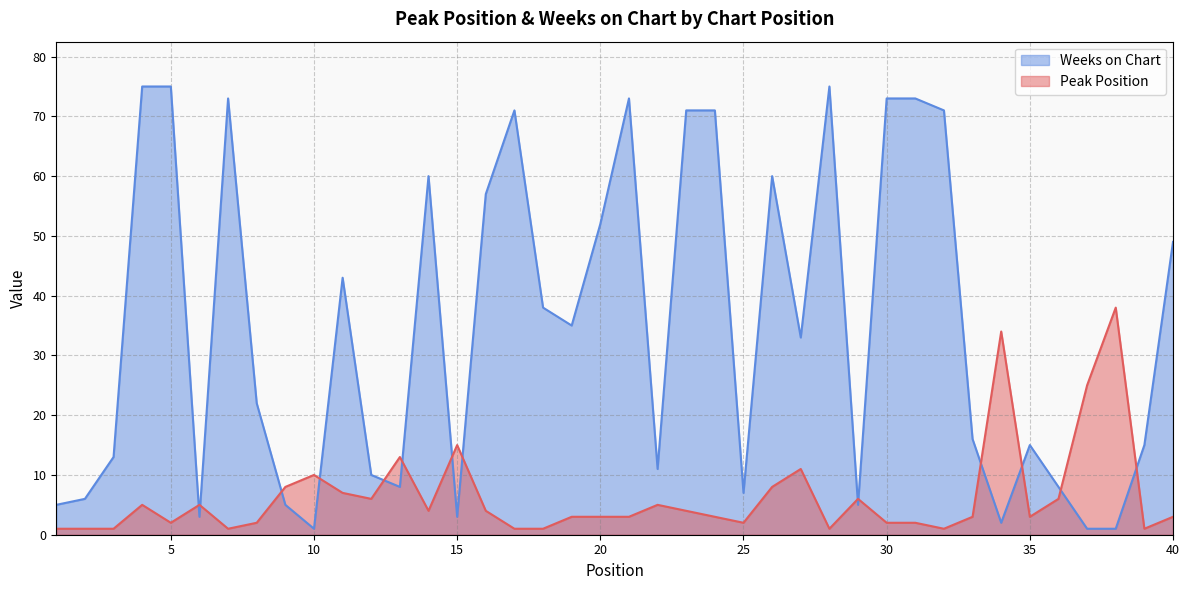

How many data points does each series have?

40